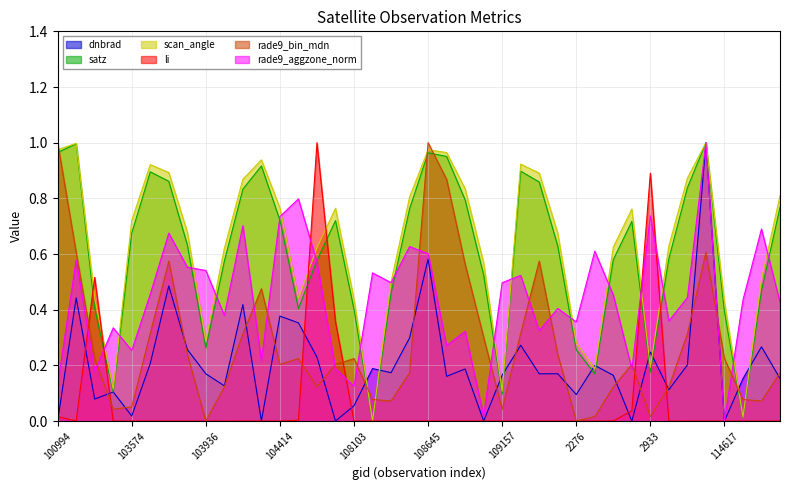

Which series has the widest spread of values?

dnbrad